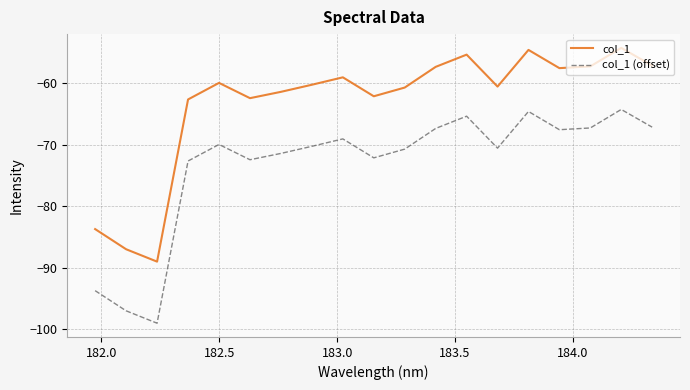

Which series has the largest total across all categories?

col_1